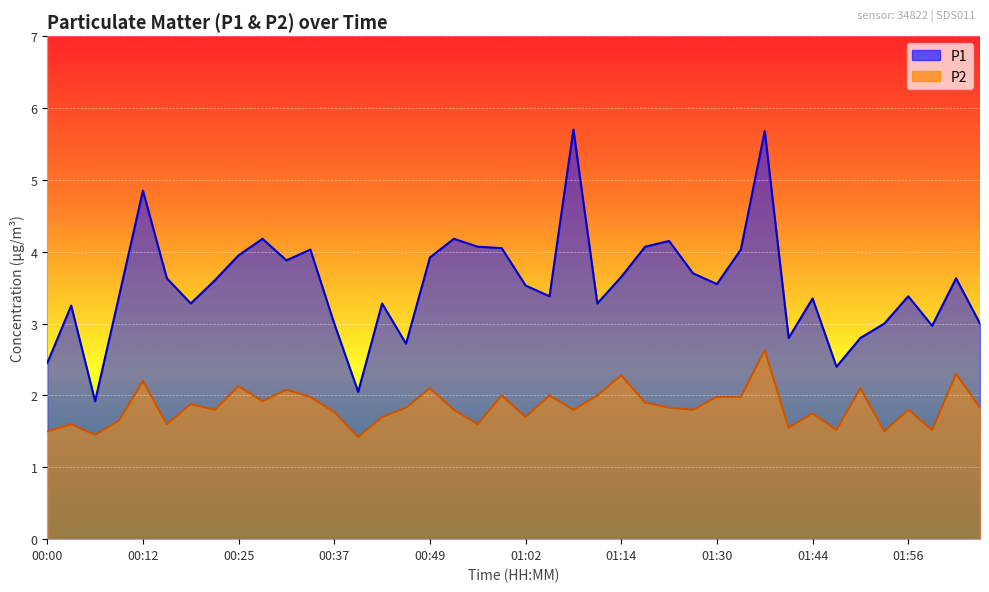

Is it true that P1 equals 1.4 at 01:53?

False